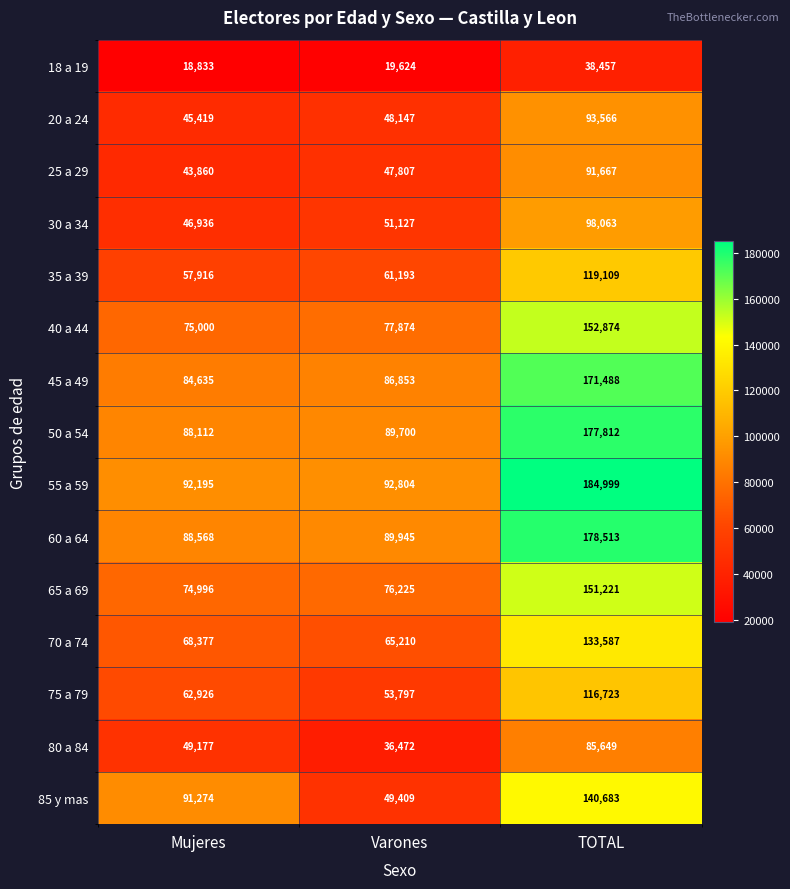

At how many categories does at least one series exceed 133758?

1